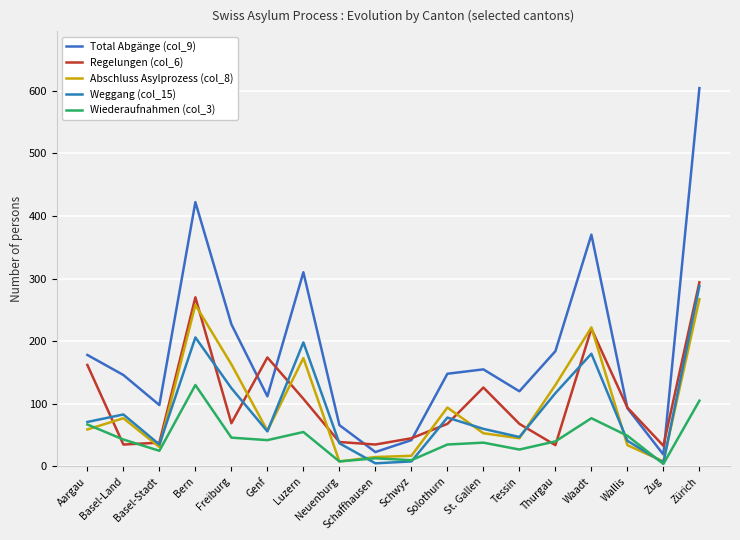

What is the average value of the Abschluss Asylprozess (col_8) series?

95